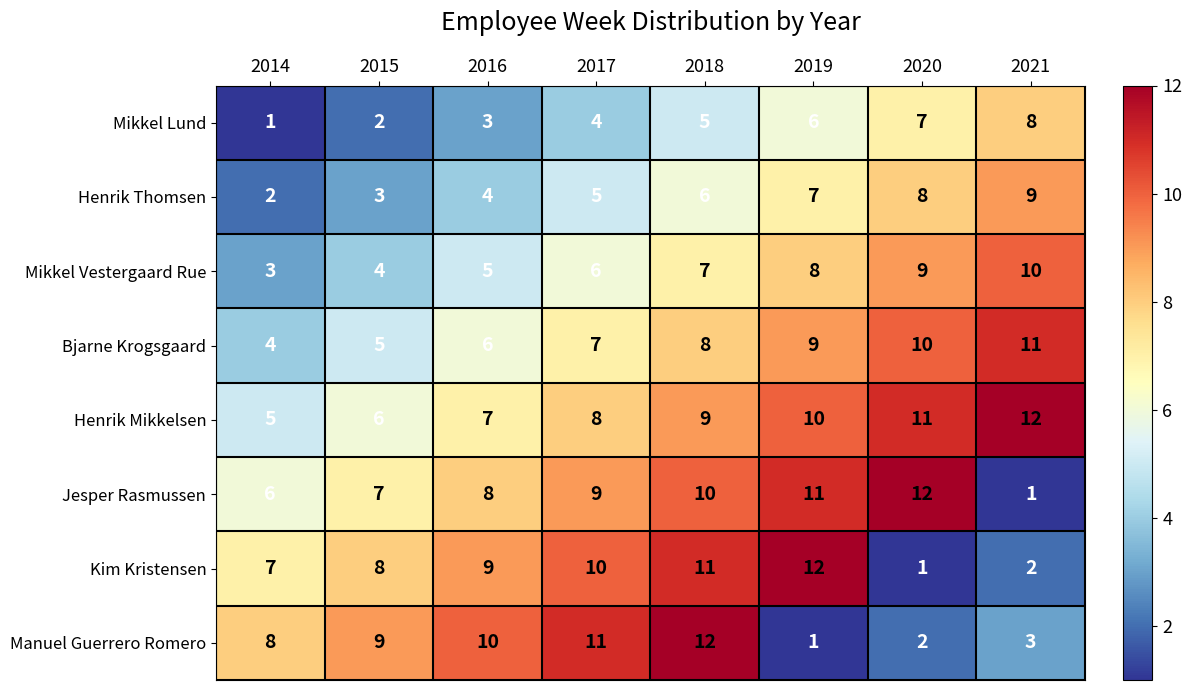

What is the spread (max minus min) of values at 2018?

7